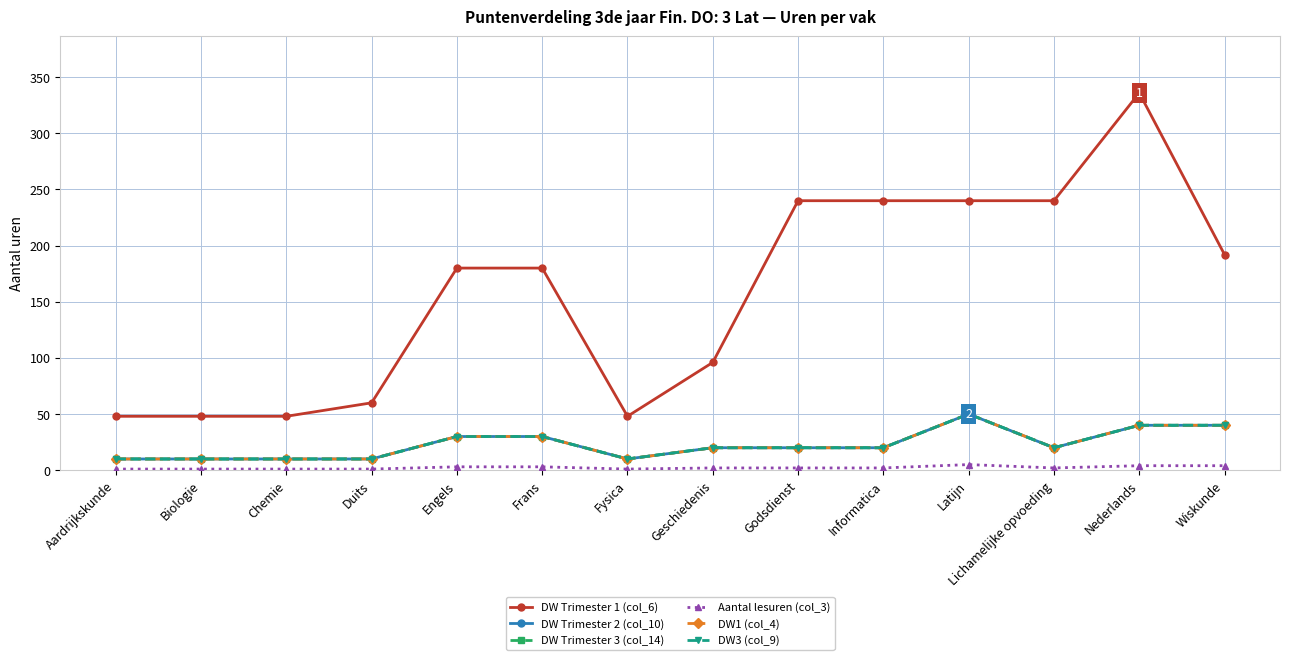

Does the chart display data point markers on the line(s)?

Yes